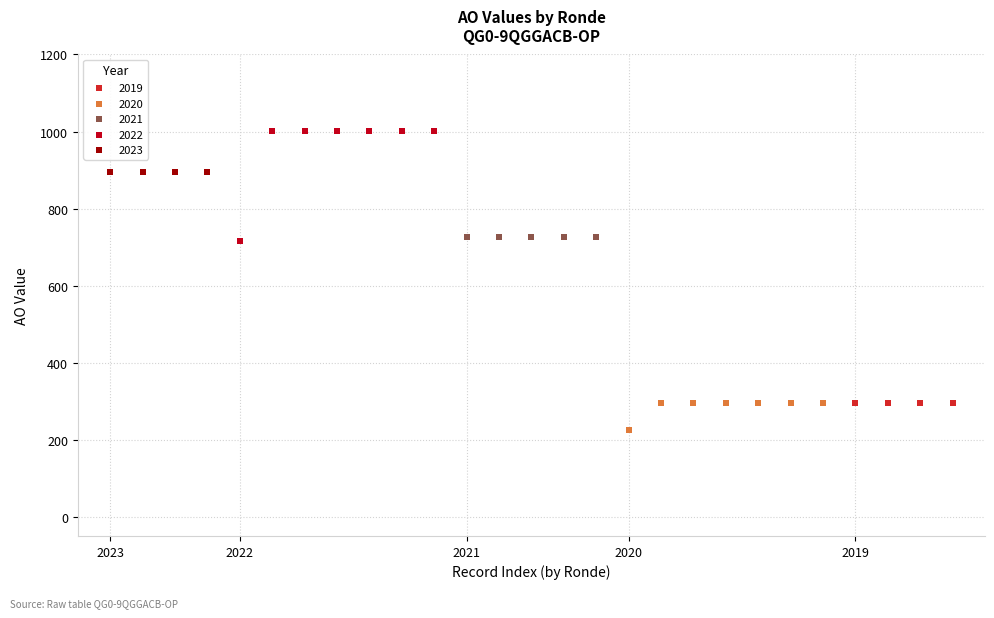

Which series contains the highest Y value?

2022